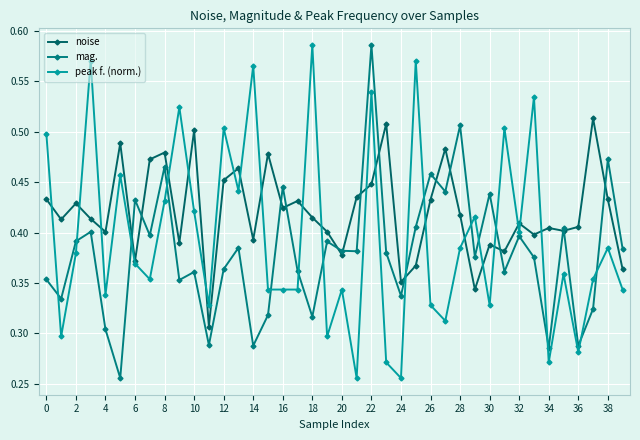

How many lines are shown in the chart?

3